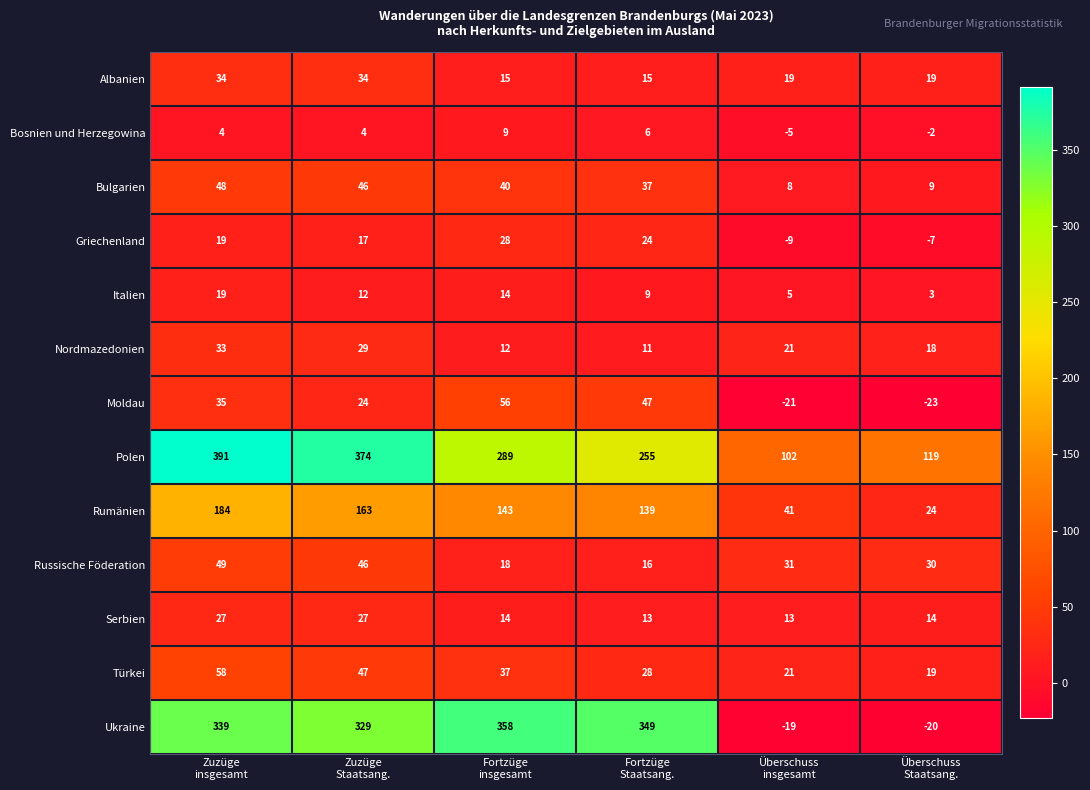

At which category is the sum across all series the highest?

Zuzüge
insgesamt